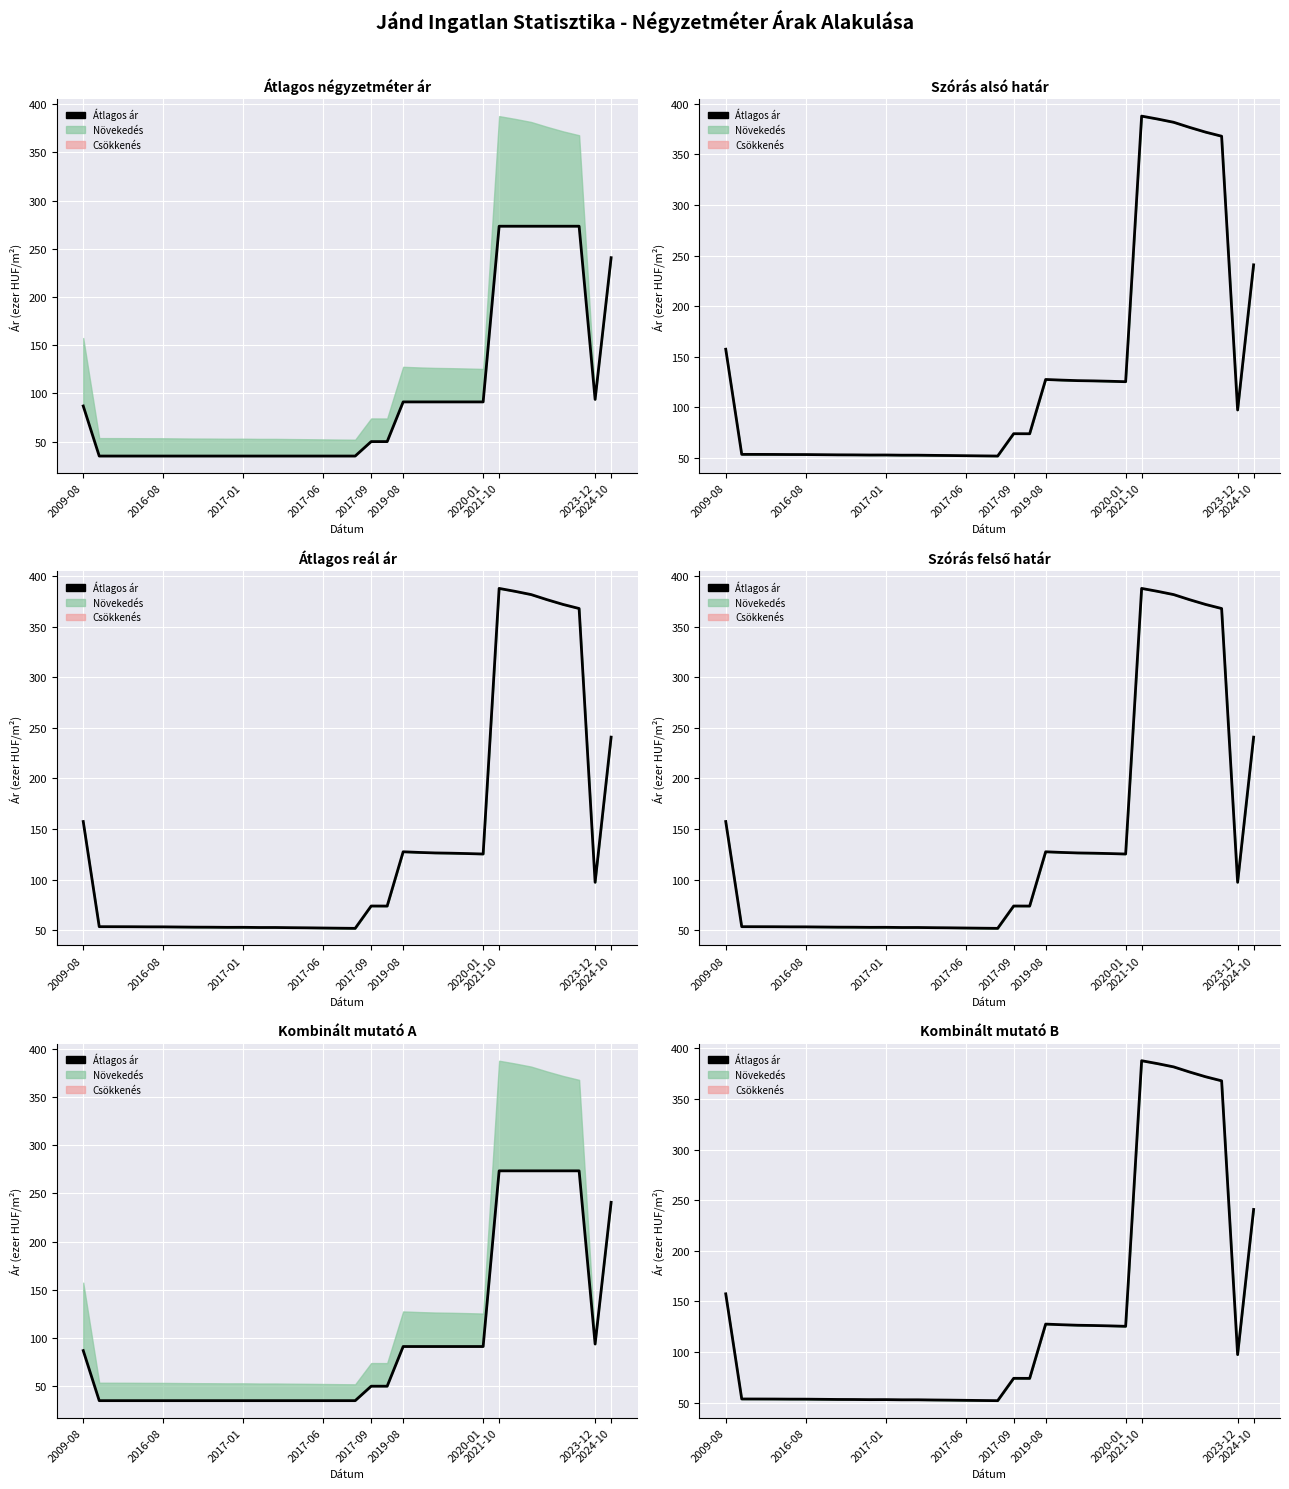

What is the maximum value shown in the chart?

387.7